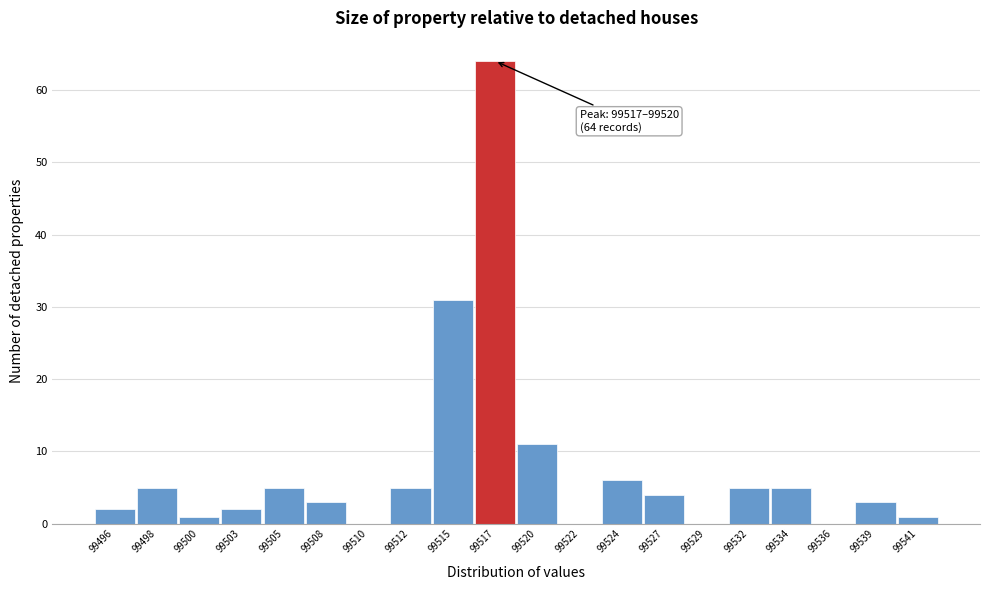

Reading left to right, transcribe all the data shown in this chart.

99496=2	99498=5	99500=1	99503=2	99505=5	99508=3	99510=0	99512=5	99515=31	99517=64	99520=11	99522=0	99524=6	99527=4	99529=0	99532=5	99534=5	99536=0	99539=3	99541=1